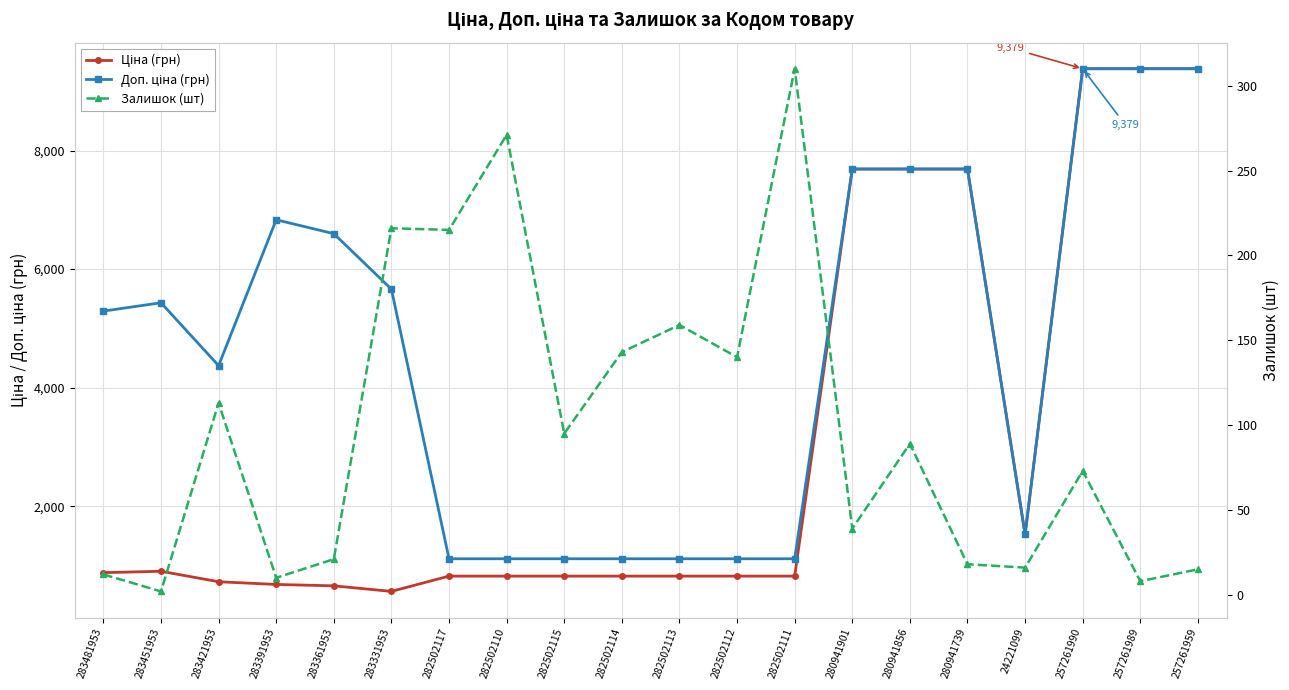

Which series changed the most between 283481953 and 282502115?

Доп. ціна (грн)